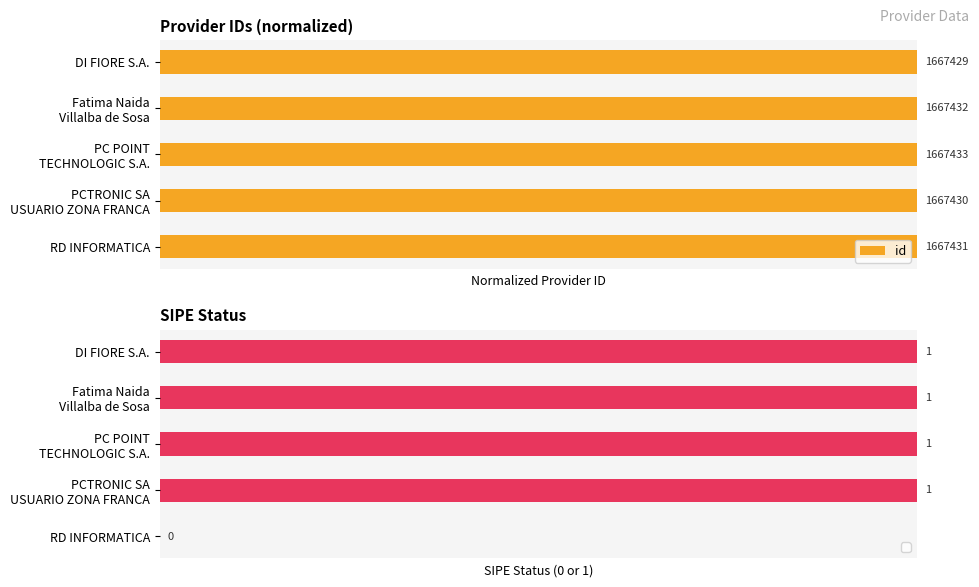

Reading right to left, extract all data points from this chart.

1.0	1.0	1.0	1.0	1.0